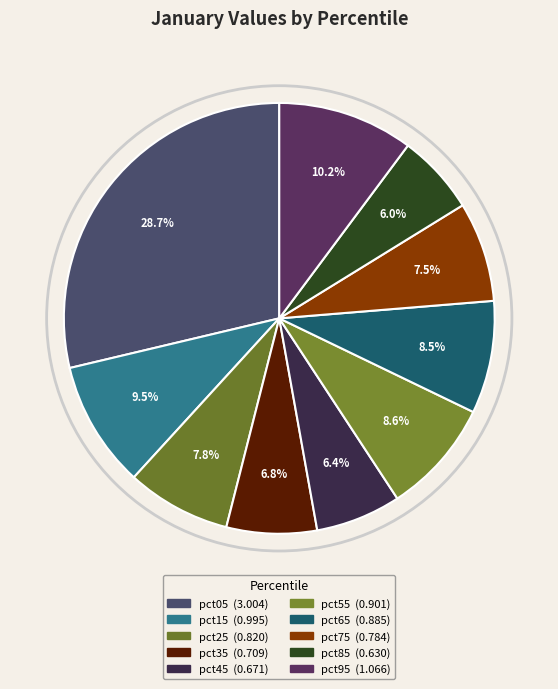

Do pct95 and pct05 together represent more than half of the pie?

No